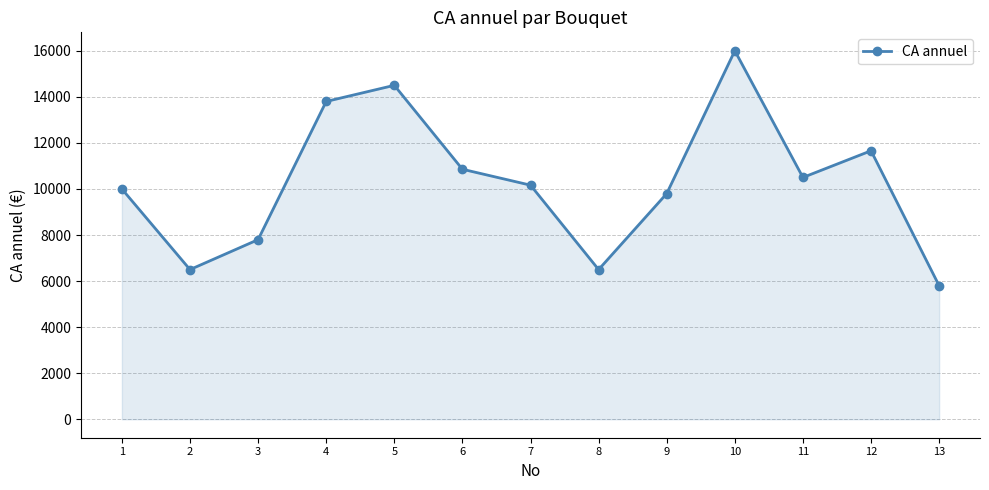

Is it true that the value at 10 is 22944.3?

False